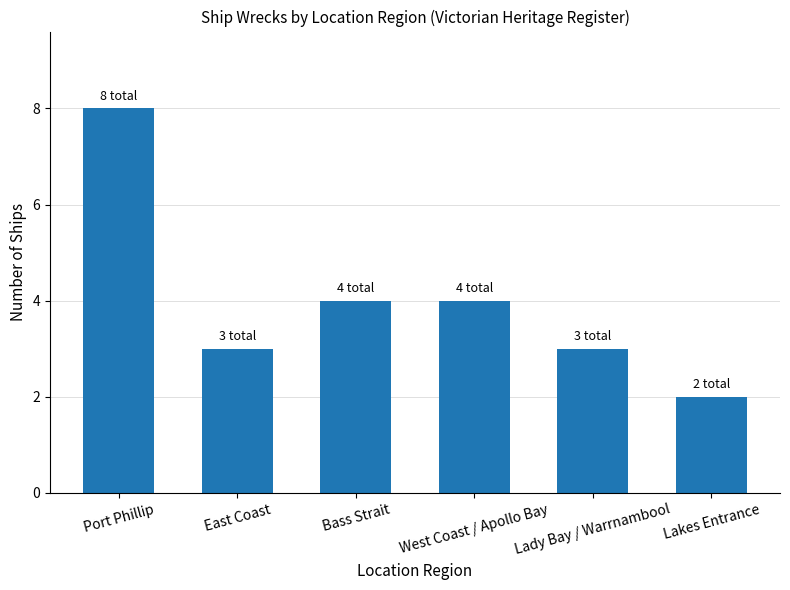

True or false: the data shows 4 at Bass Strait.

True